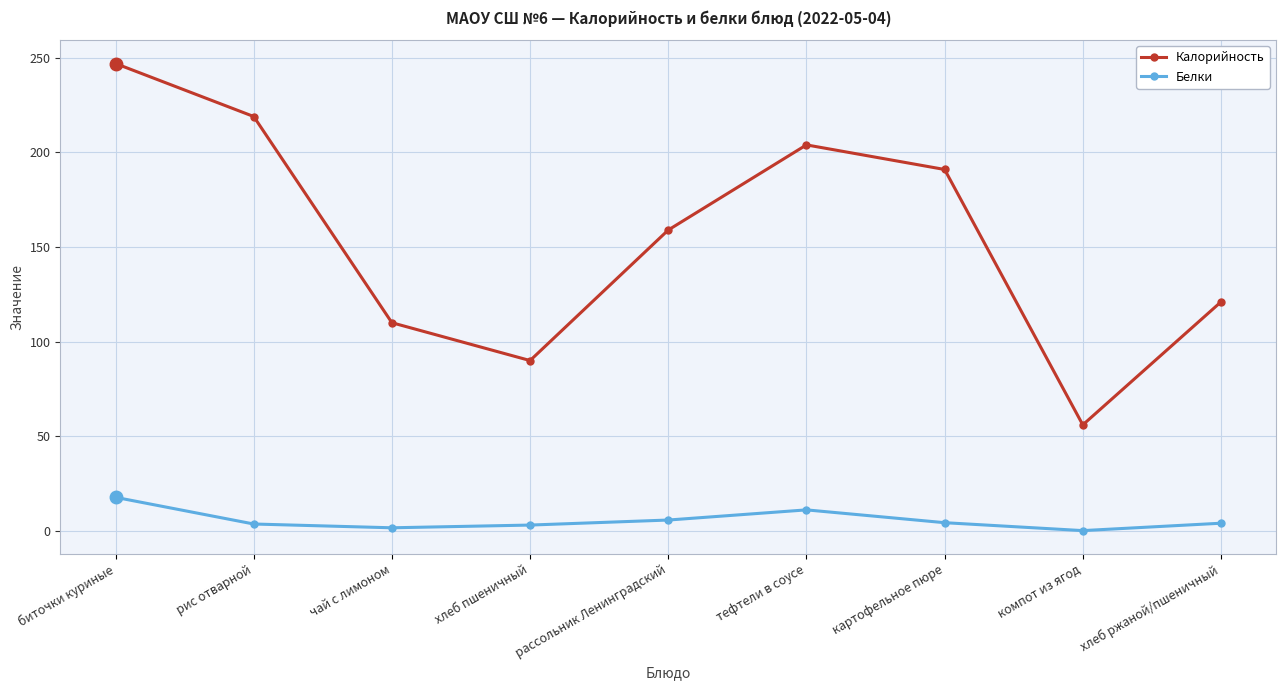

True or false: Калорийность has more than 2 points higher than both neighbors.

False